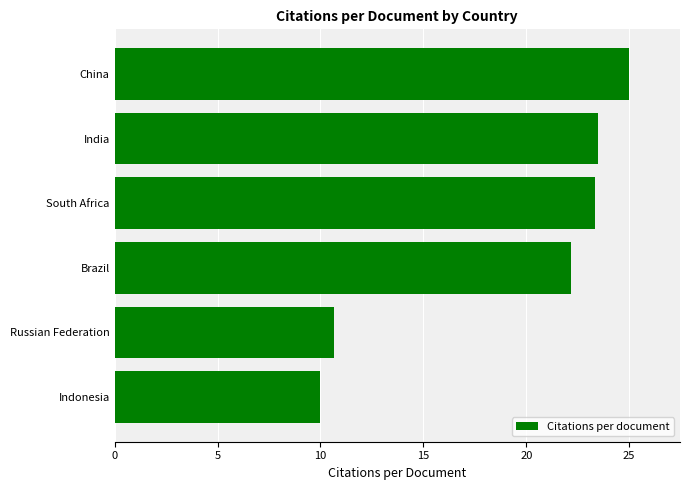

What is the maximum value shown in the chart?

25.0